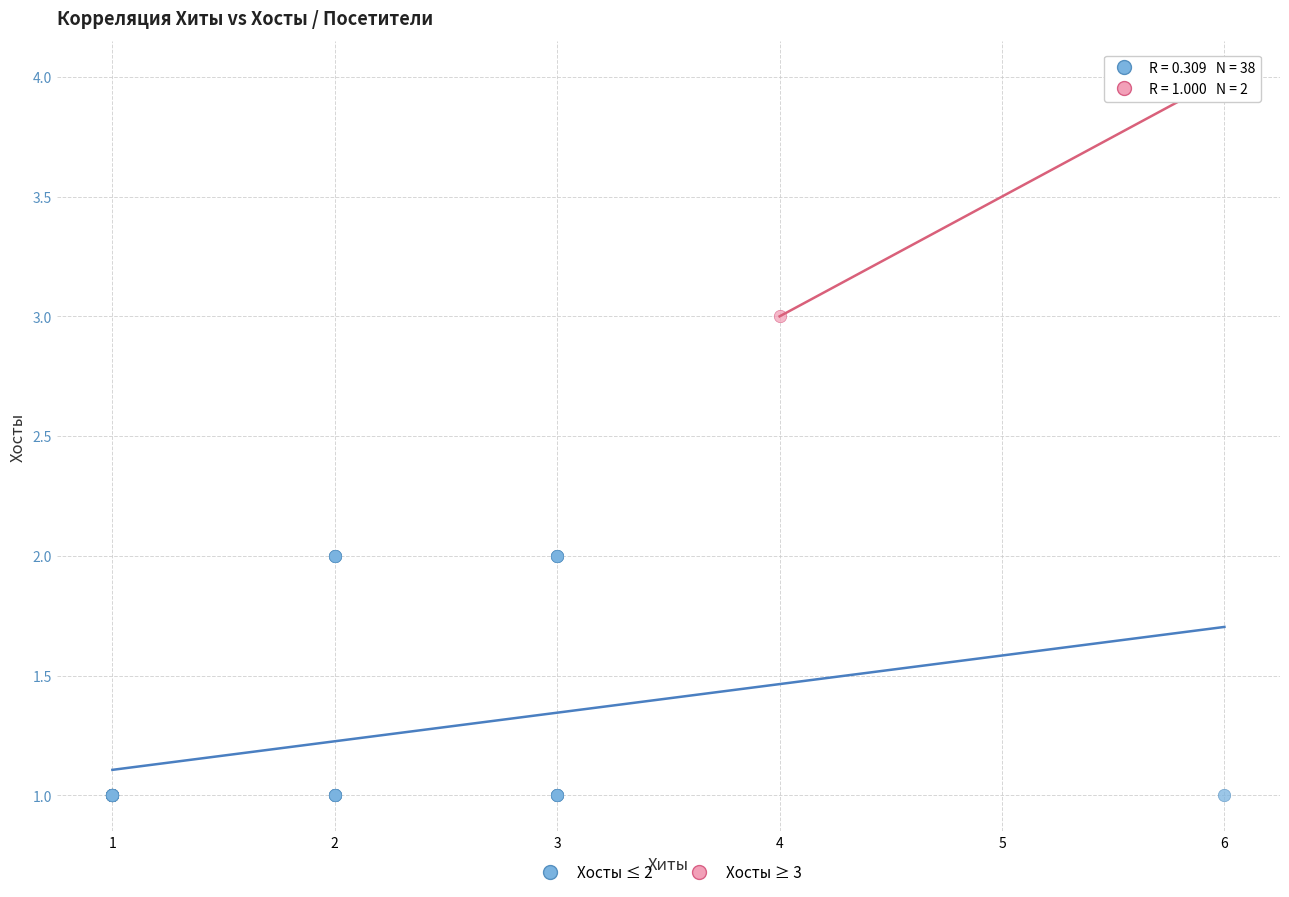

What are all the series names shown in the legend?

Хосты ≤ 2, Хосты ≥ 3